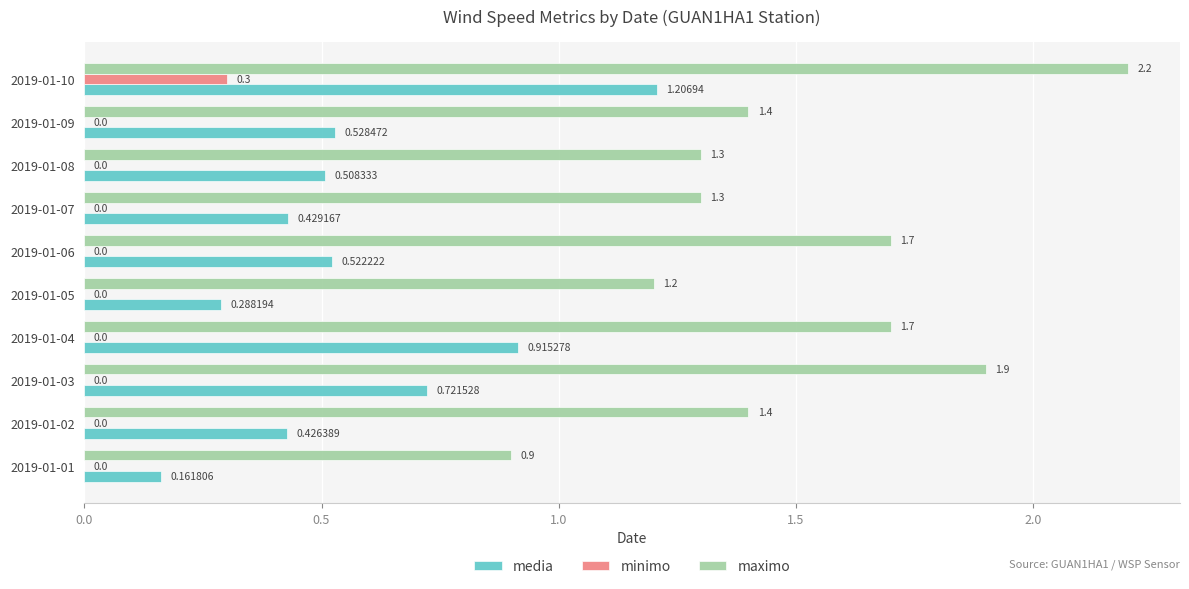

At which category is the sum across all series the highest?

2019-01-10